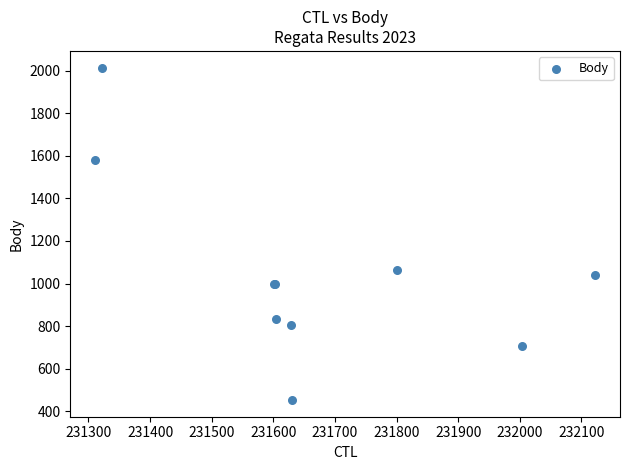

What Y value in the scatter plot is closest to 1233?

1065